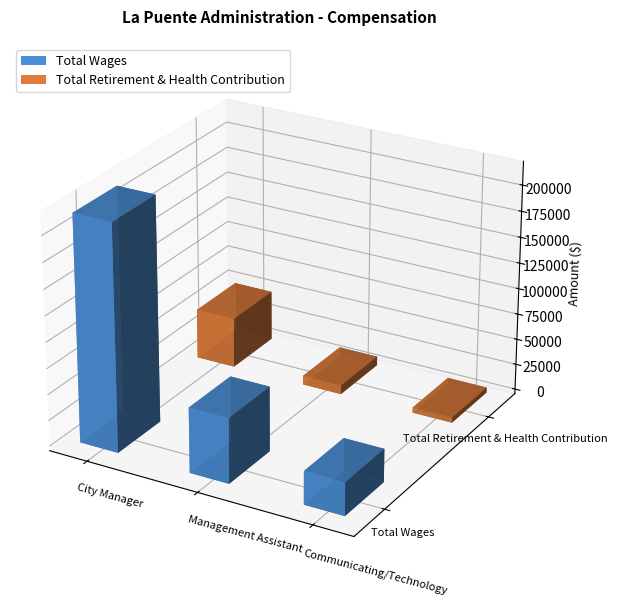

The Total Wages series shows 363103 at City Manager. True or false?

False